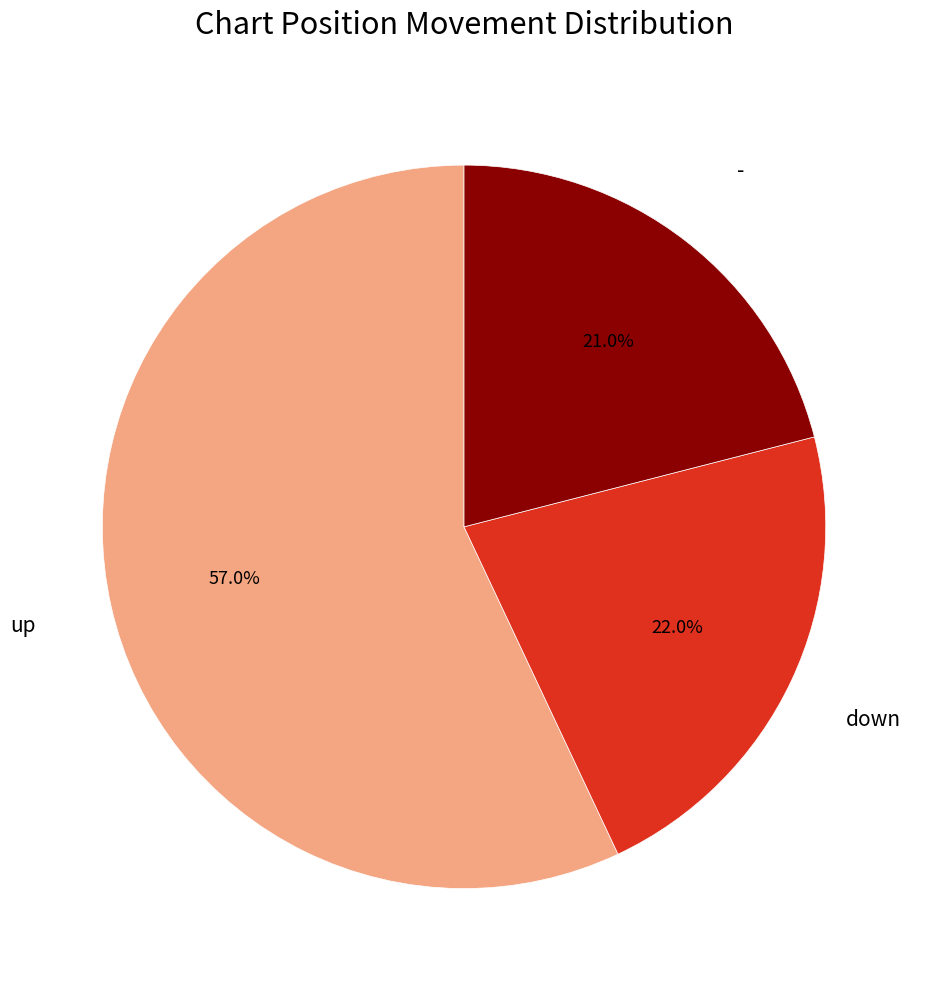

Which category has the smallest portion of the pie?

-